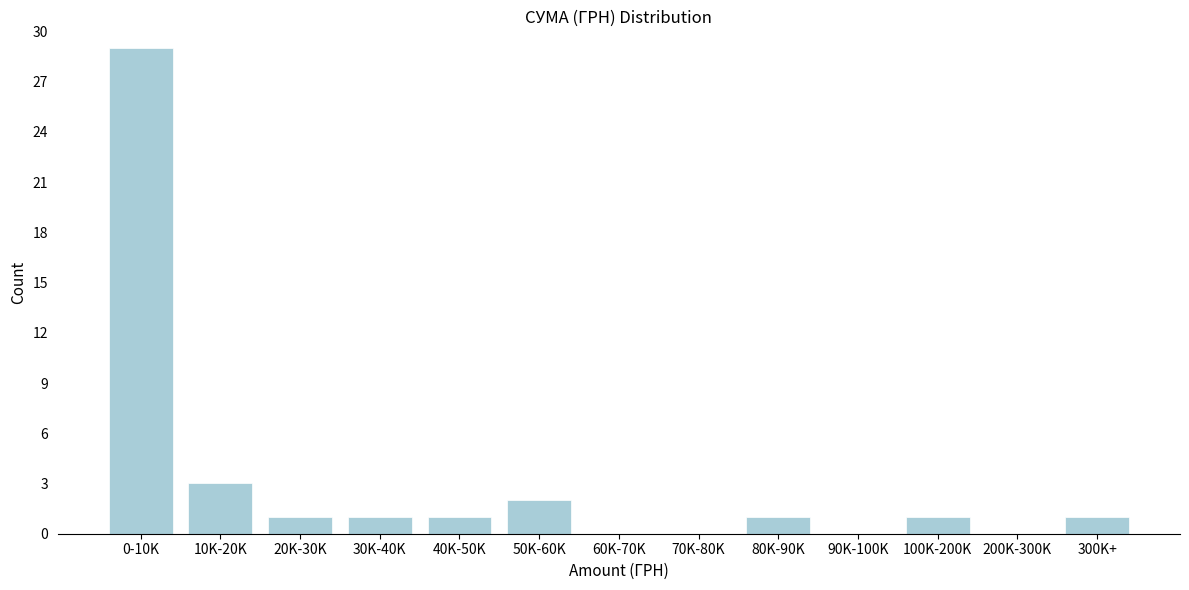

Reading right to left, list all the values displayed in this chart.

300K+=1	200K-300K=0	100K-200K=1	90K-100K=0	80K-90K=1	70K-80K=0	60K-70K=0	50K-60K=2	40K-50K=1	30K-40K=1	20K-30K=1	10K-20K=3	0-10K=29